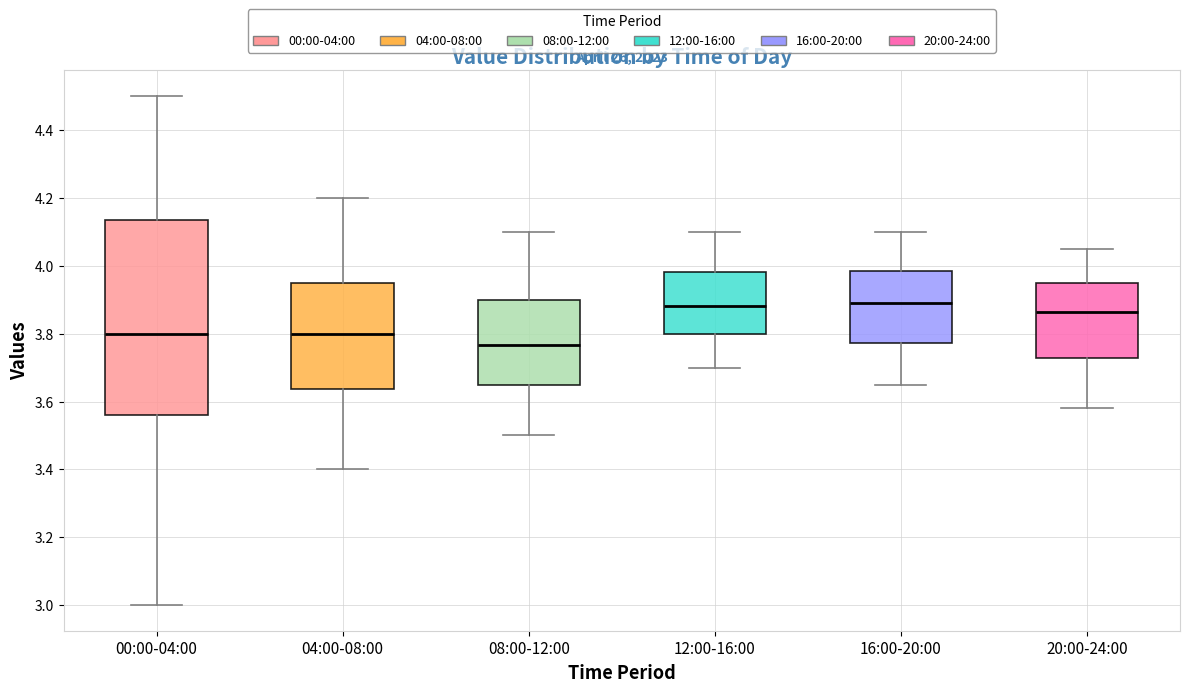

Reading left to right, transcribe this box plot: for each box, give where its median line is, the range the box spans, and where its two whiskers end, as read against the y-axis. The values are not printed on the chart, so give them approximately, as read against the axis.

00:00-04:00: median 3.80, box 3.56 to 4.14, whiskers 3.00 to 4.50
04:00-08:00: median 3.80, box 3.64 to 3.96, whiskers 3.40 to 4.20
08:00-12:00: median 3.76, box 3.66 to 3.90, whiskers 3.50 to 4.10
12:00-16:00: median 3.88, box 3.80 to 3.98, whiskers 3.70 to 4.10
16:00-20:00: median 3.90, box 3.78 to 3.98, whiskers 3.66 to 4.10
20:00-24:00: median 3.86, box 3.72 to 3.96, whiskers 3.58 to 4.06